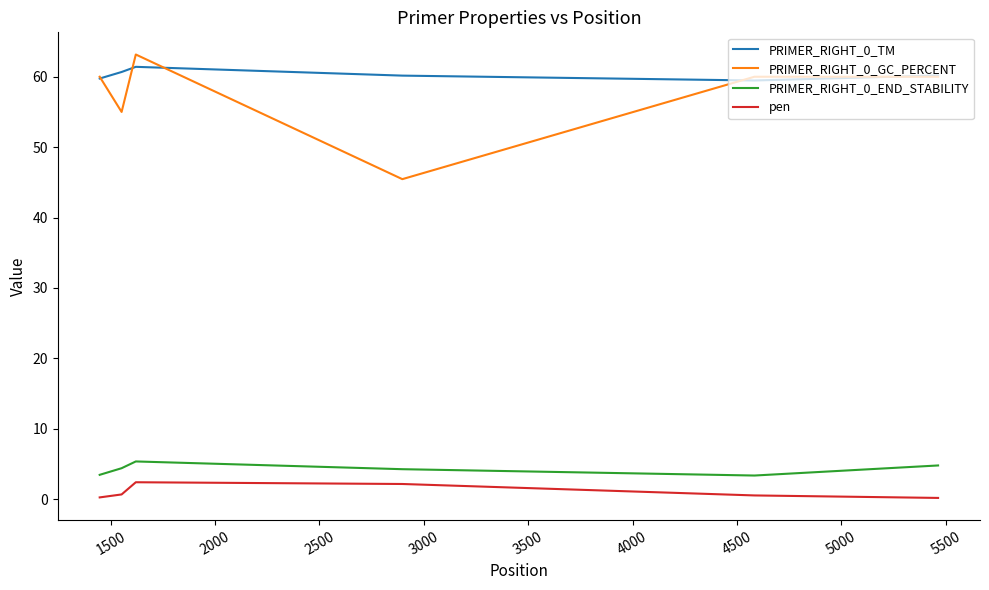

What is the highest value of the PRIMER_RIGHT_0_GC_PERCENT series?

63.2